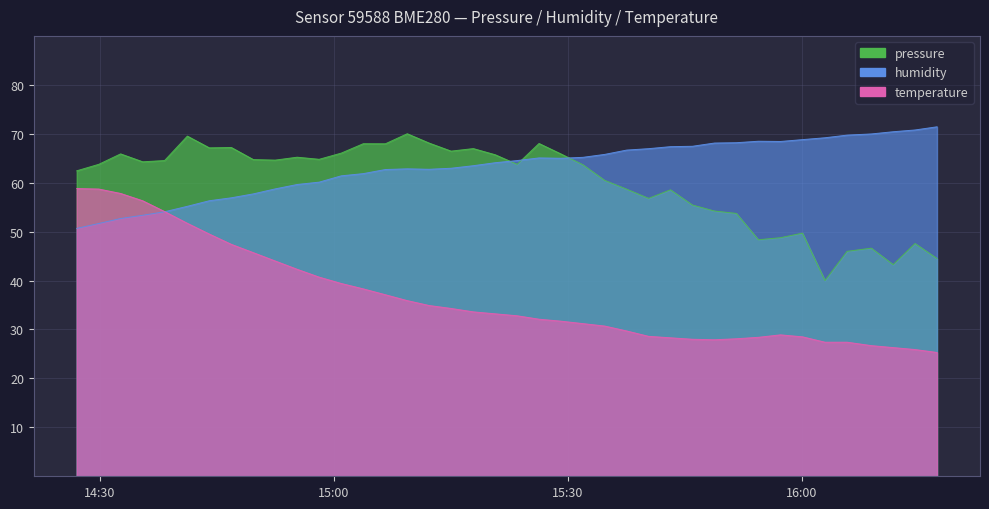

List the labels in order of temperature value, smallest first.

2023-04-06T16:17:17, 2023-04-06T16:14:28, 2023-04-06T16:11:40, 2023-04-06T16:08:52, 2023-04-06T16:02:56, 2023-04-06T16:05:46, 2023-04-06T15:48:46, 2023-04-06T15:45:57, 2023-04-06T15:51:35, 2023-04-06T15:43:08, 2023-04-06T15:54:24, 2023-04-06T16:00:03, 2023-04-06T15:40:20, 2023-04-06T15:57:14, 2023-04-06T15:37:31, 2023-04-06T15:34:43, 2023-04-06T15:31:55, 2023-04-06T15:29:06, 2023-04-06T15:26:18, 2023-04-06T15:23:30, 2023-04-06T15:20:41, 2023-04-06T15:17:53, 2023-04-06T15:15:02, 2023-04-06T15:12:13, 2023-04-06T15:09:25, 2023-04-06T15:06:37, 2023-04-06T15:03:47, 2023-04-06T15:00:58, 2023-04-06T14:58:08, 2023-04-06T14:55:19, 2023-04-06T14:52:30, 2023-04-06T14:49:42, 2023-04-06T14:46:53, 2023-04-06T14:44:04, 2023-04-06T14:41:15, 2023-04-06T14:38:20, 2023-04-06T14:35:32, 2023-04-06T14:32:42, 2023-04-06T14:29:54, 2023-04-06T14:27:05